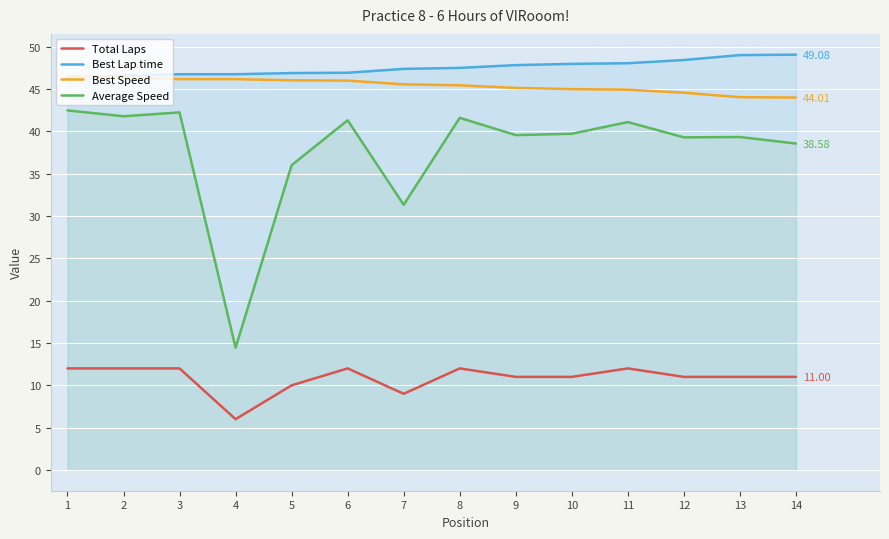

True or false: Best Lap time and Total Laps intersect in this chart.

False